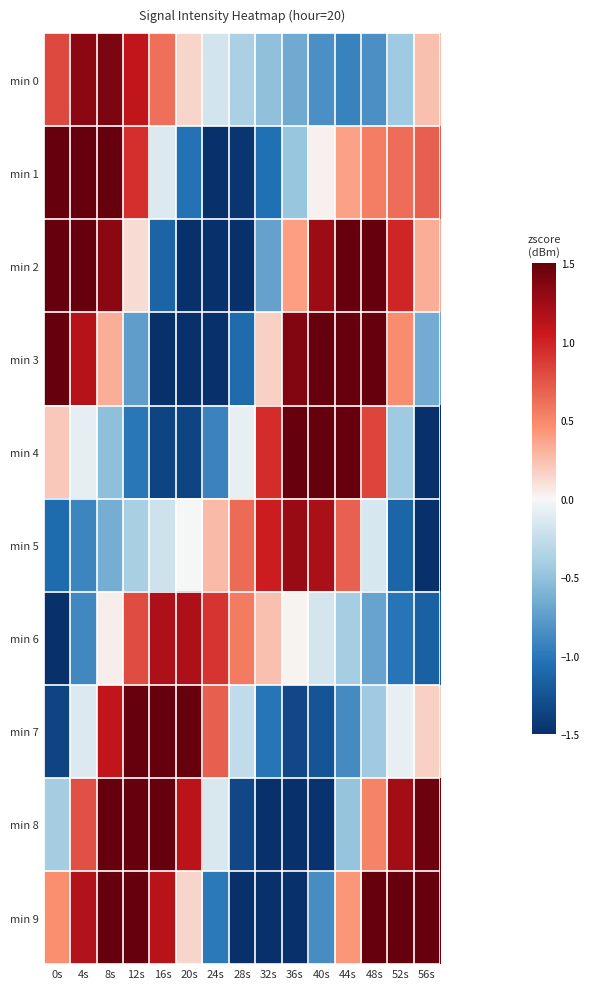

Which series has the largest total across all categories?

min 9